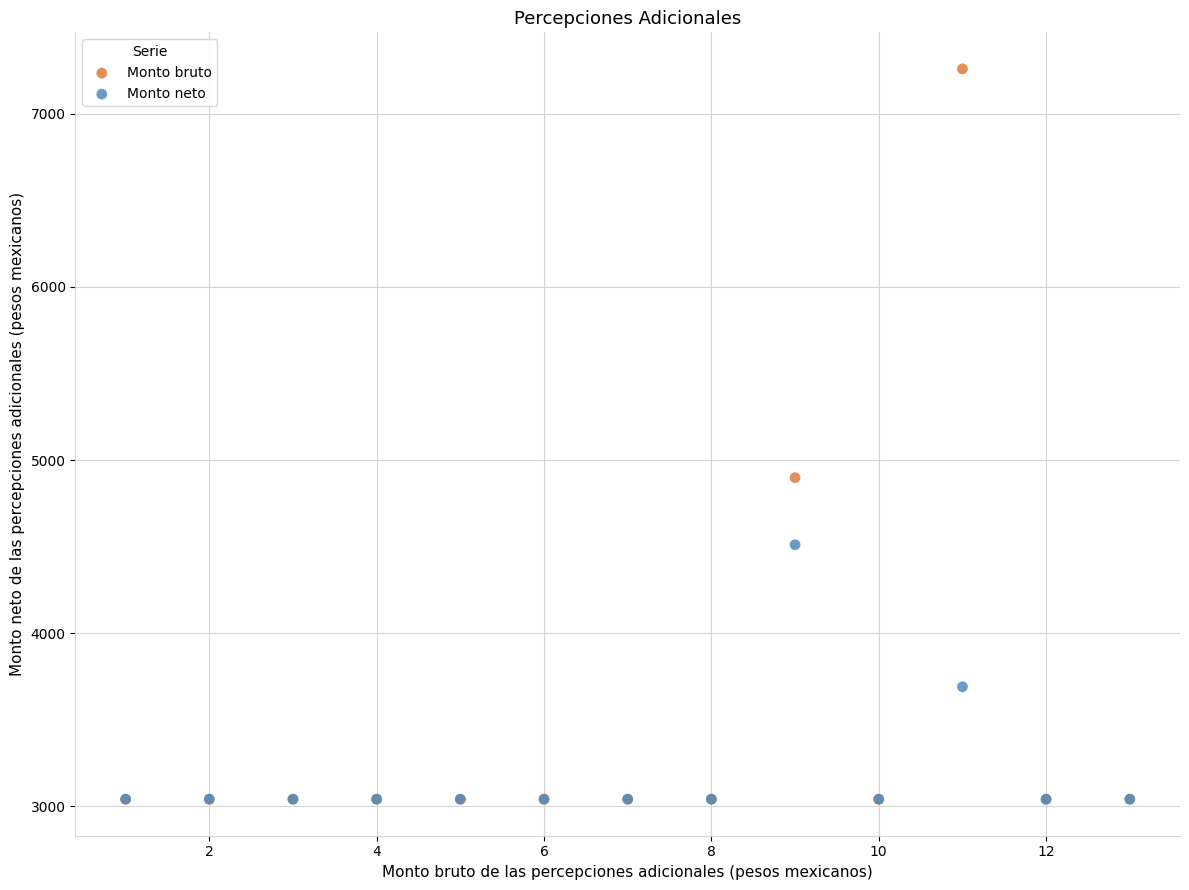

Which series reaches the maximum Y coordinate?

Monto bruto